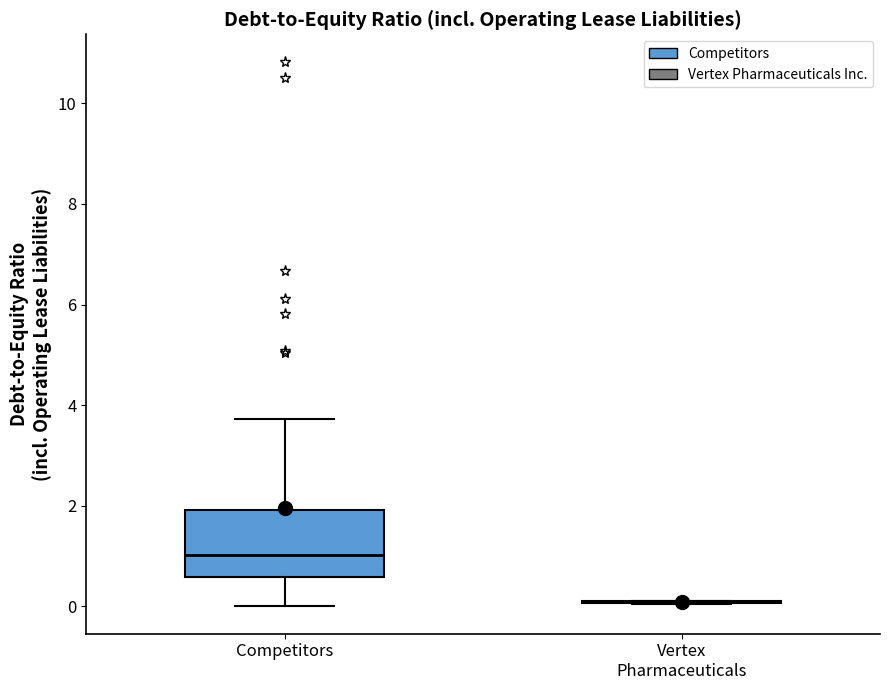

Reading left to right, transcribe this box plot: for each box, give where its median line is, the range the box spans, and where its two whiskers end, as read against the y-axis. The values are not printed on the chart, so give them approximately, as read against the axis.

Competitors: median 1.0, box 0.6 to 2.0, whiskers 0.0 to 3.8
Vertex Pharmaceuticals: box collapsed to a line at 0.2, whiskers 0.0 to 0.2